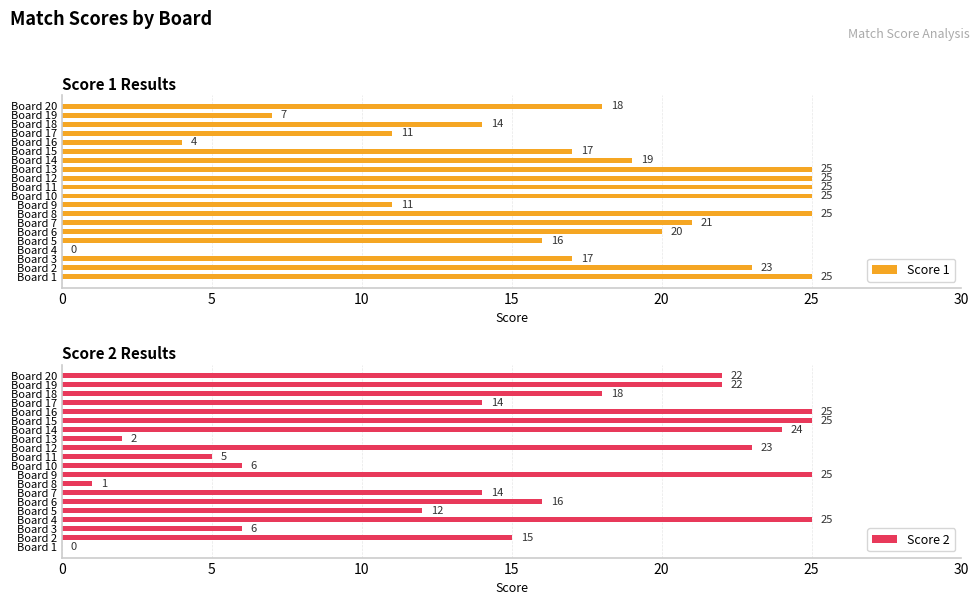

What is the greatest value displayed?

25